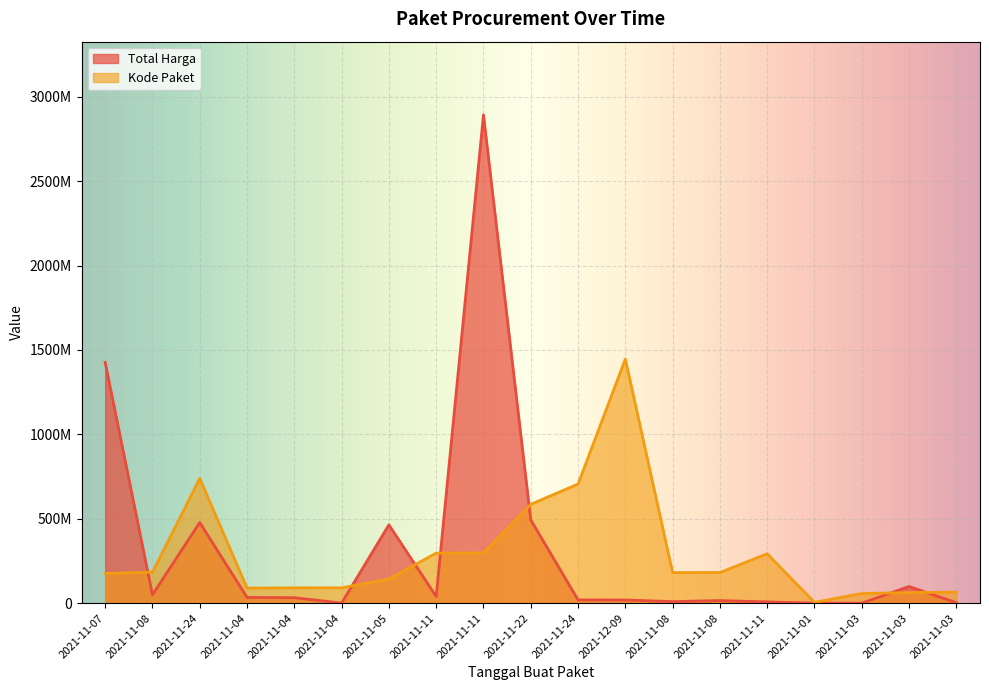

Is the value of Kode Paket at 2021-11-04 greater than the value of Total Harga at 2021-11-11?

Yes